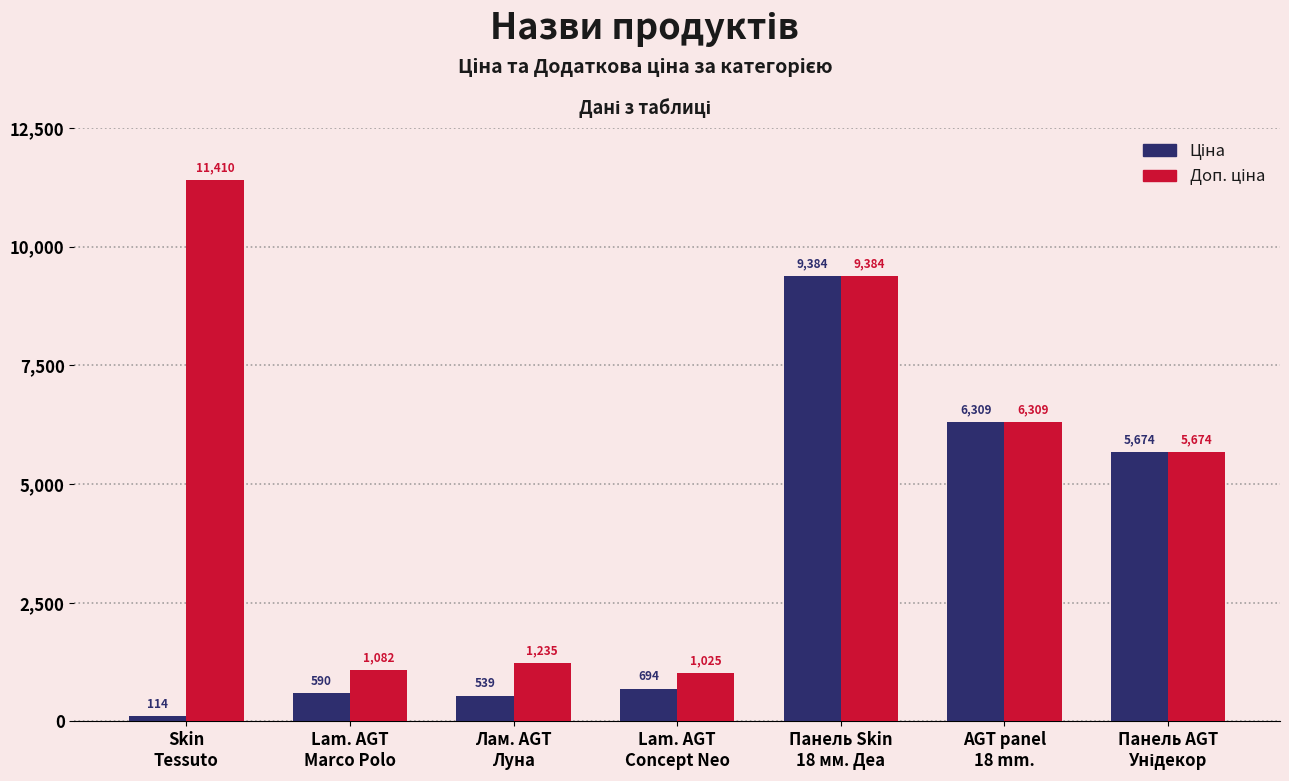

What is the greatest value displayed?

11410.0